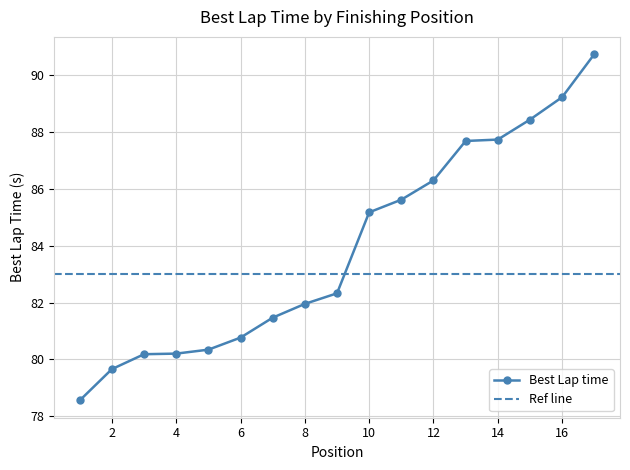

Is this an area chart (filled region under the line)?

No